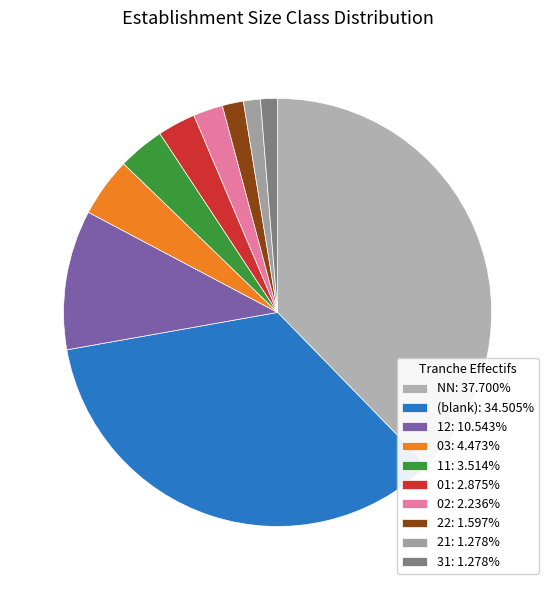

How many slices are in this pie chart?

10